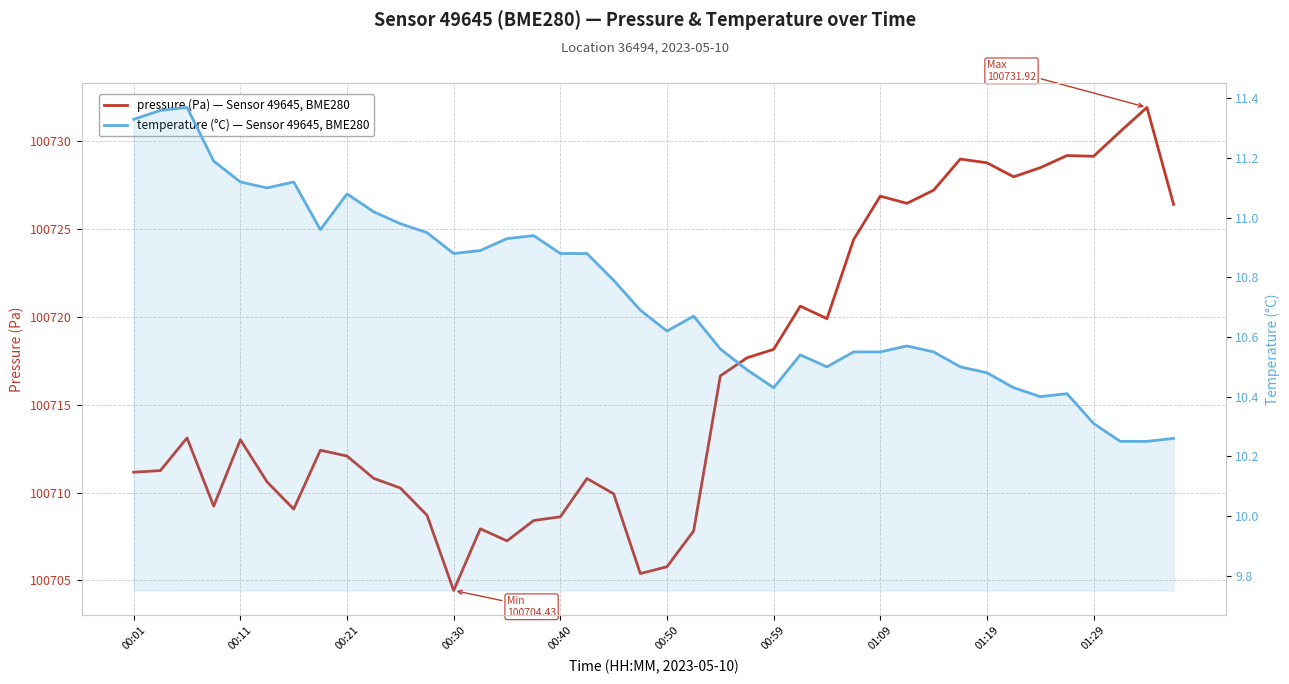

List the series in order of their peak value, lowest first.

temperature (°C), pressure (Pa)